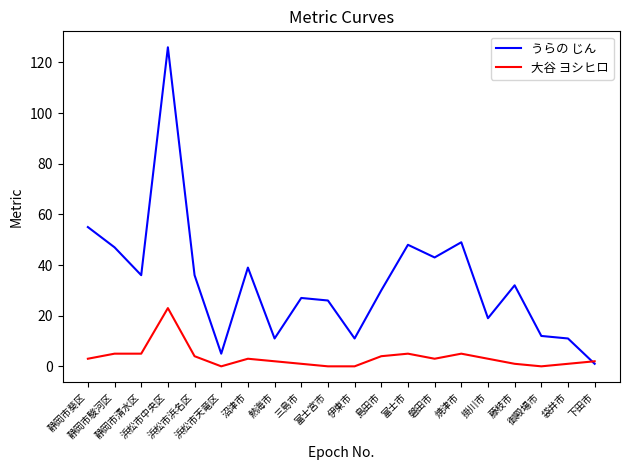

What is the difference between the highest and lowest values at 三島市?

26